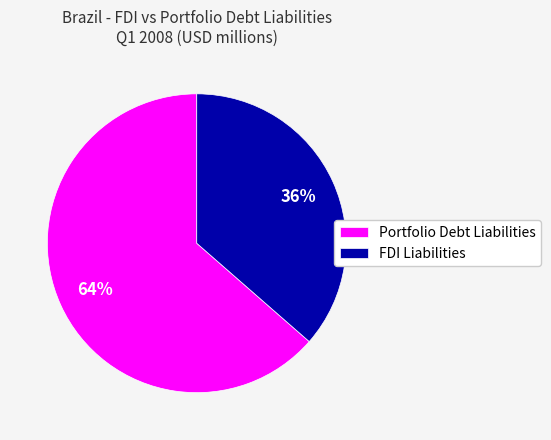

The FDI Liabilities slice represents 36% of the pie. True or false?

True